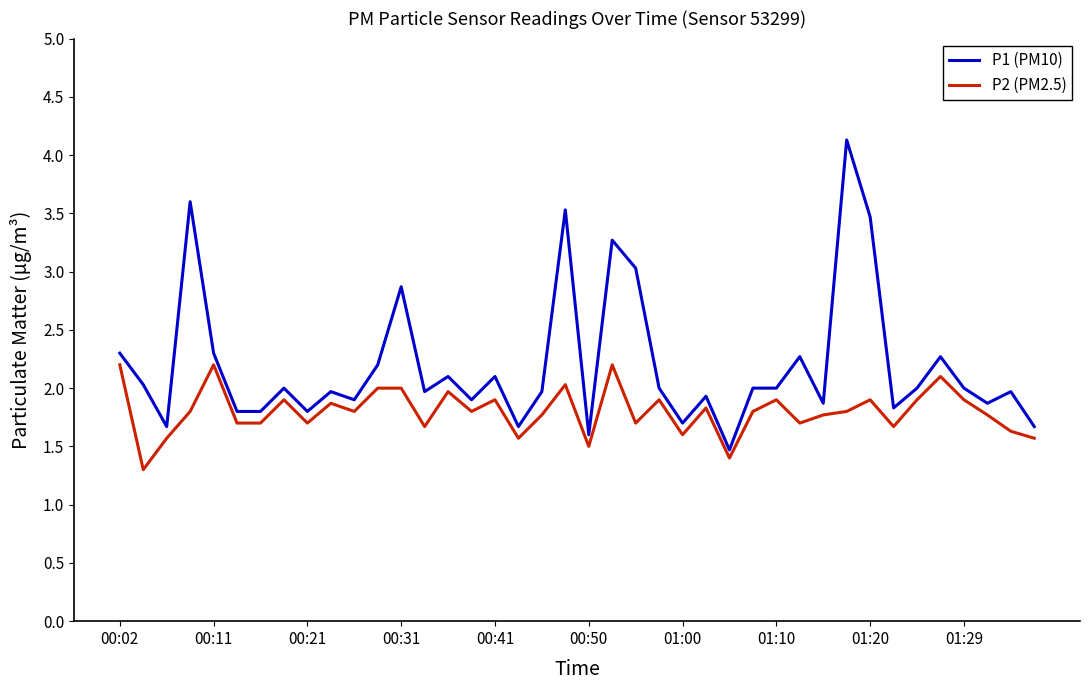

What is the greatest value displayed?

4.1